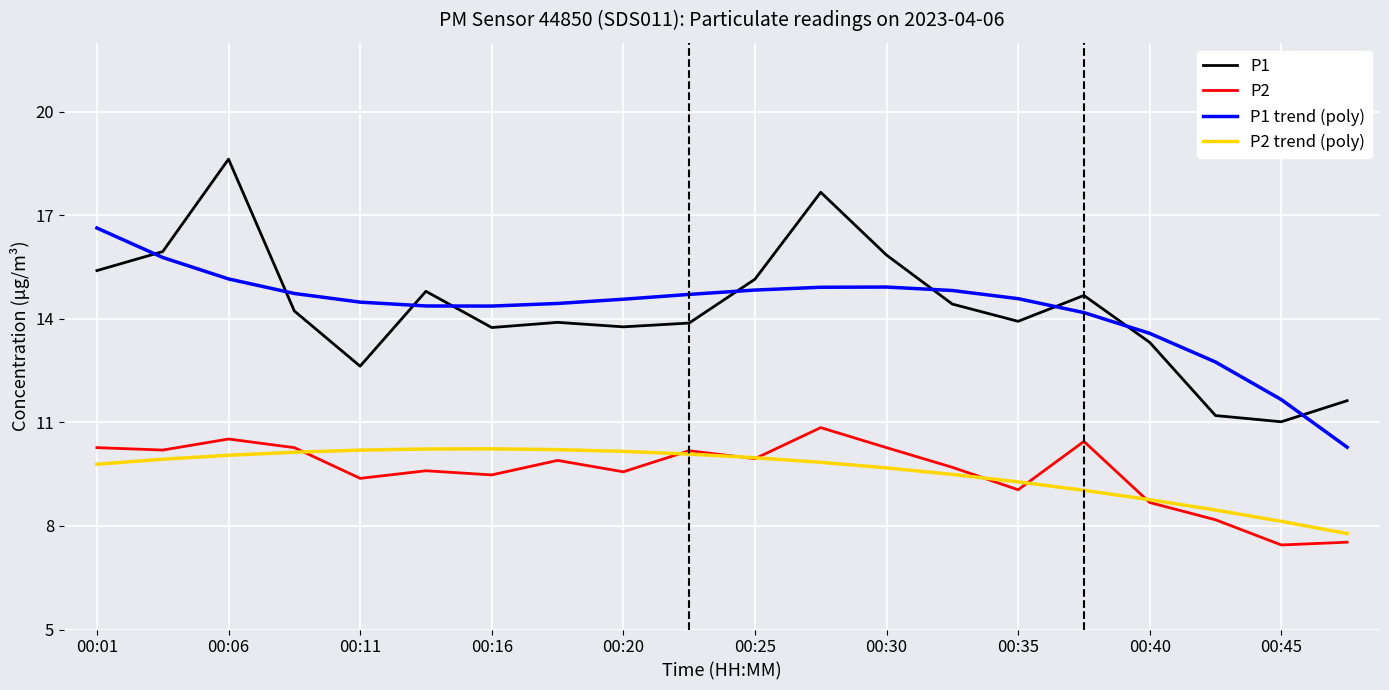

What is the greatest value displayed?

18.6